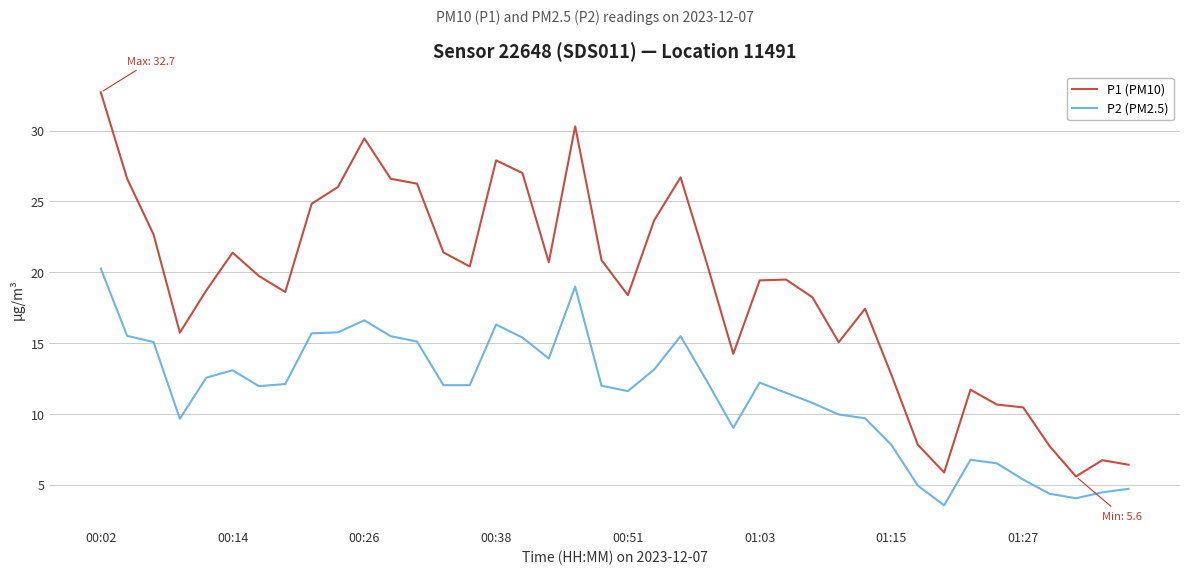

Which series has the largest total across all categories?

P1 (PM10)